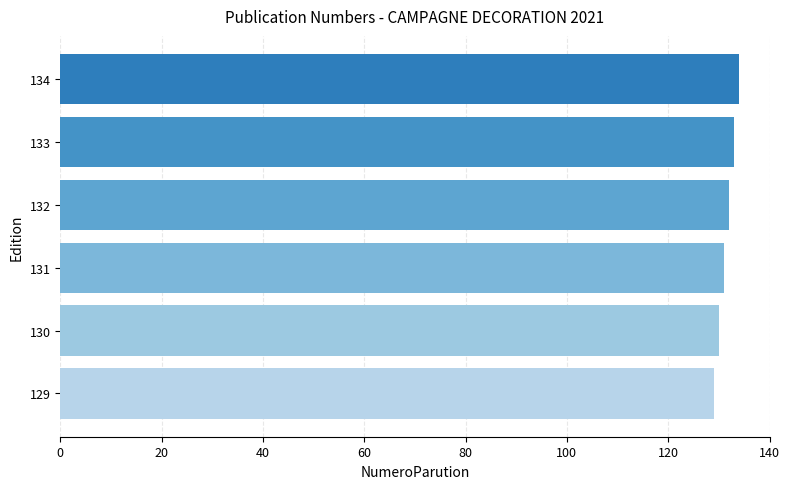

True or false: the data shows 76 at 132.

False